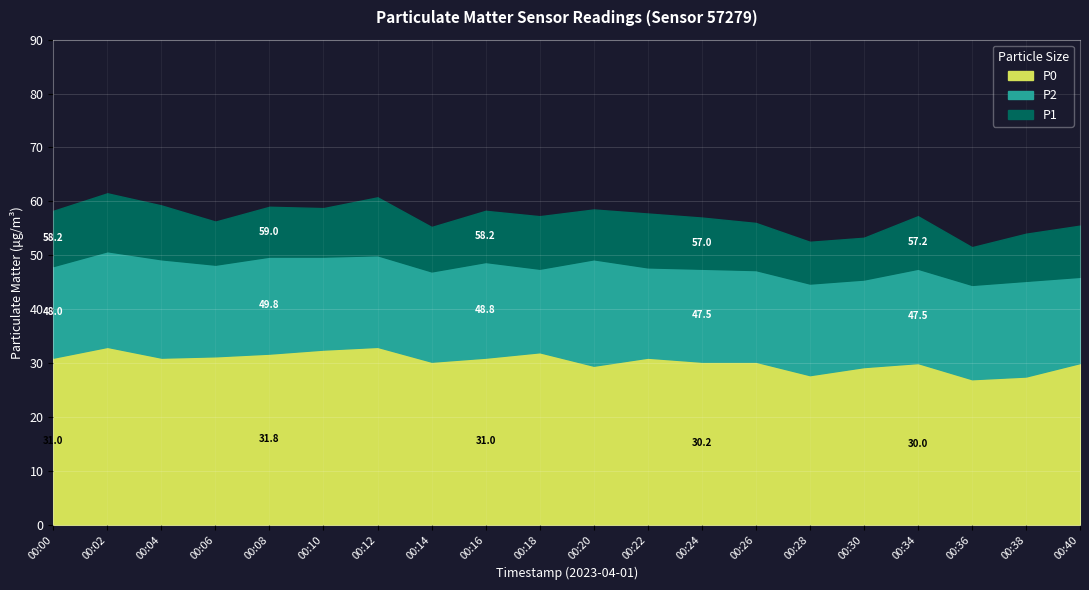

What are all the series names shown in the legend?

P0, P2, P1